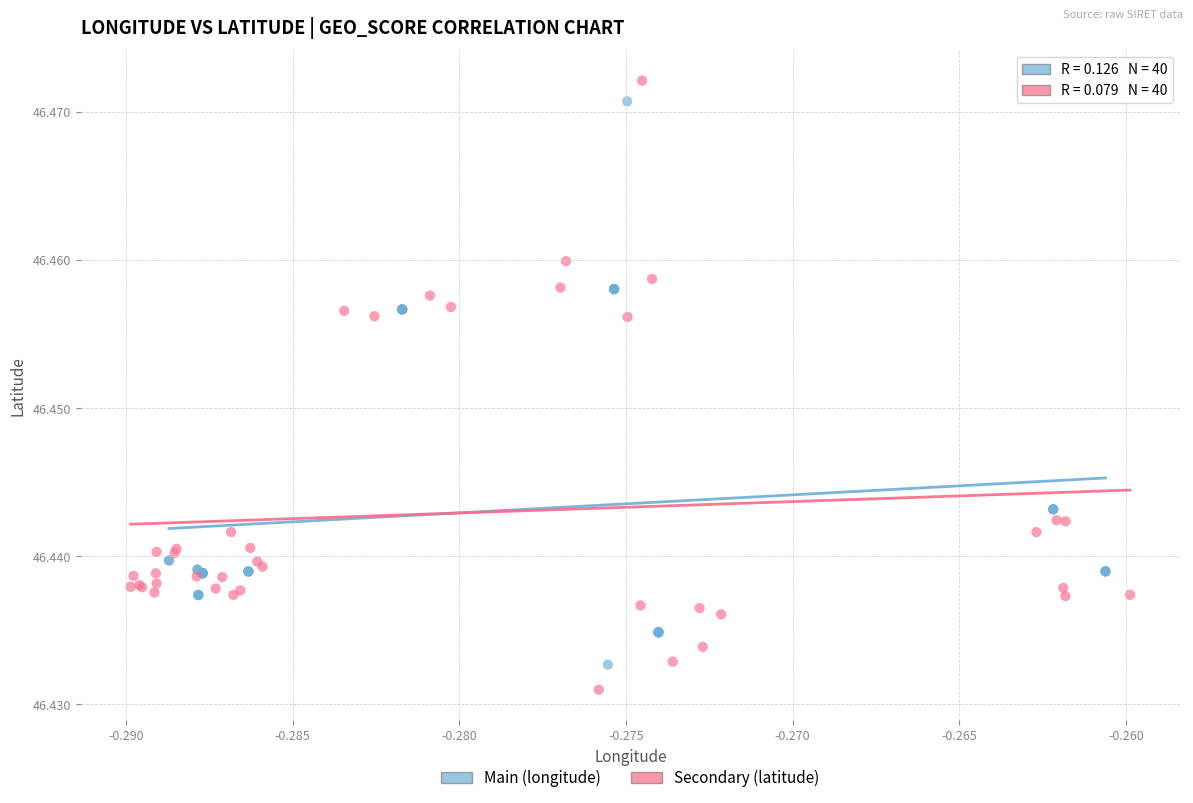

Which series contains the highest Y value?

Secondary (latitude)